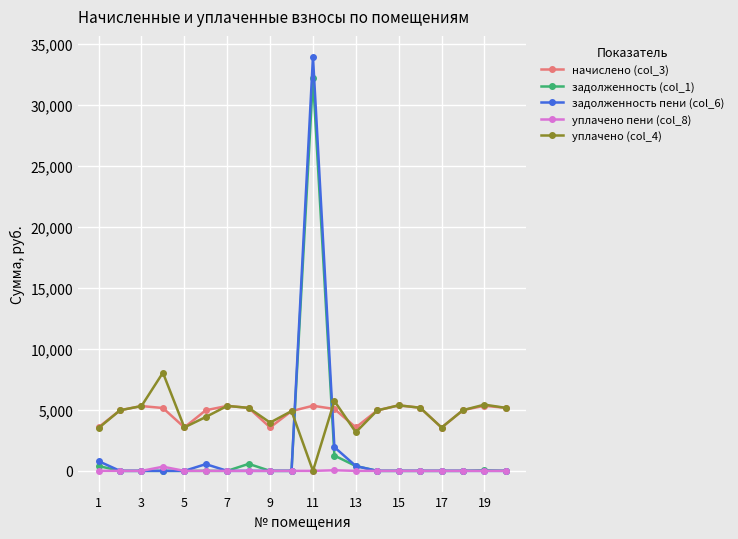

True or false: уплачено пени (col_8) and начислено (col_3) intersect in this chart.

False